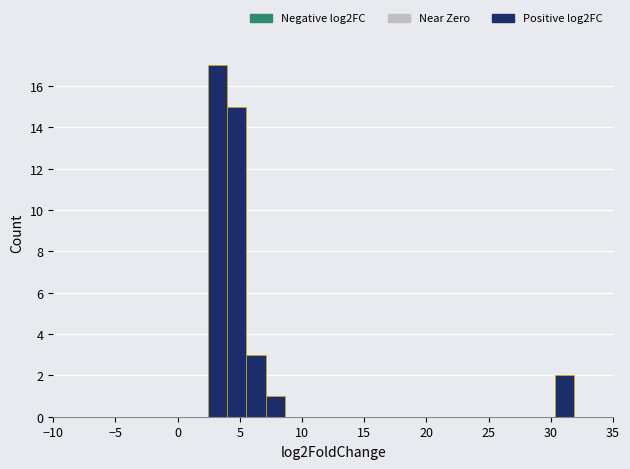

Read against the x-axis, roughly where is the centre of the tallest bar?

3.0